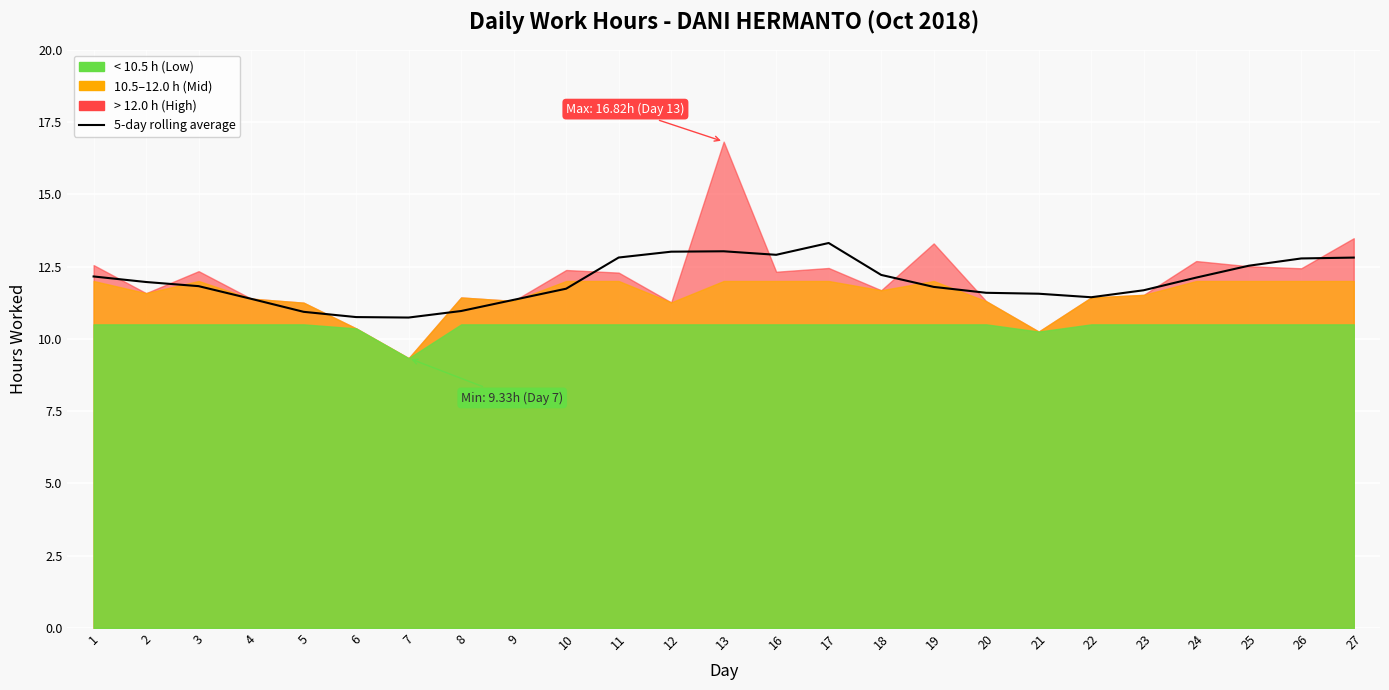

List the labels in order of value, smallest first.

7, 6, 5, 8, 9, 4, 22, 21, 20, 23, 10, 19, 3, 2, 24, 1, 18, 25, 26, 27, 11, 16, 12, 13, 17